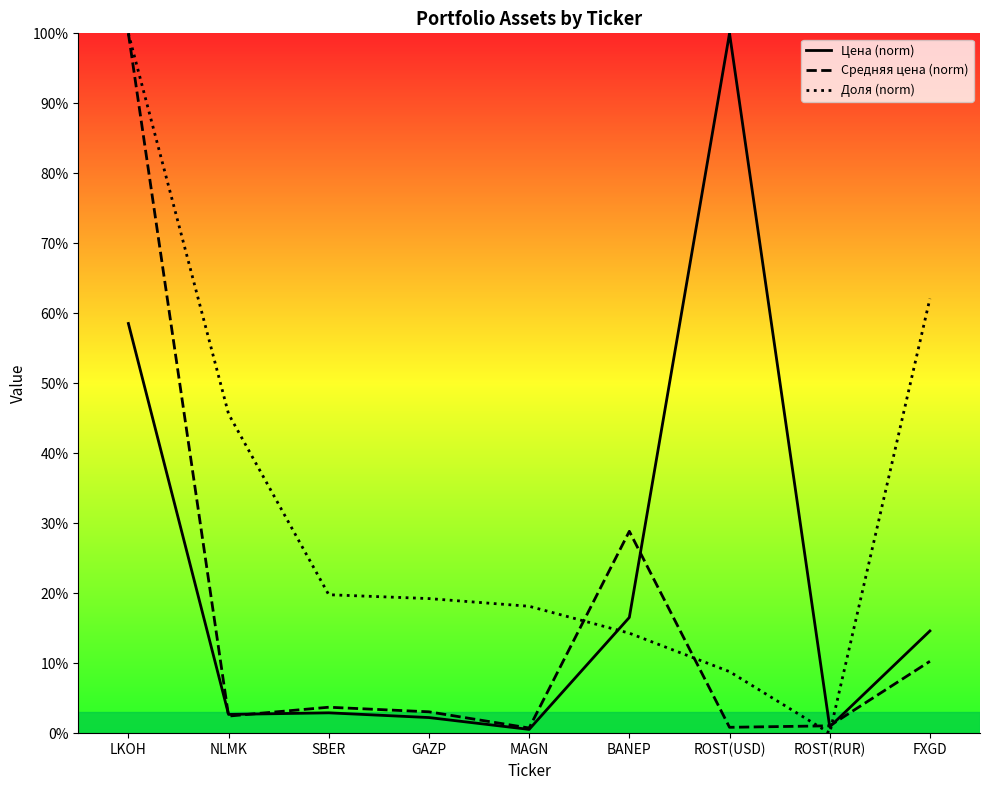

What is the value of the Доля point at the 1st from the left?

100.0